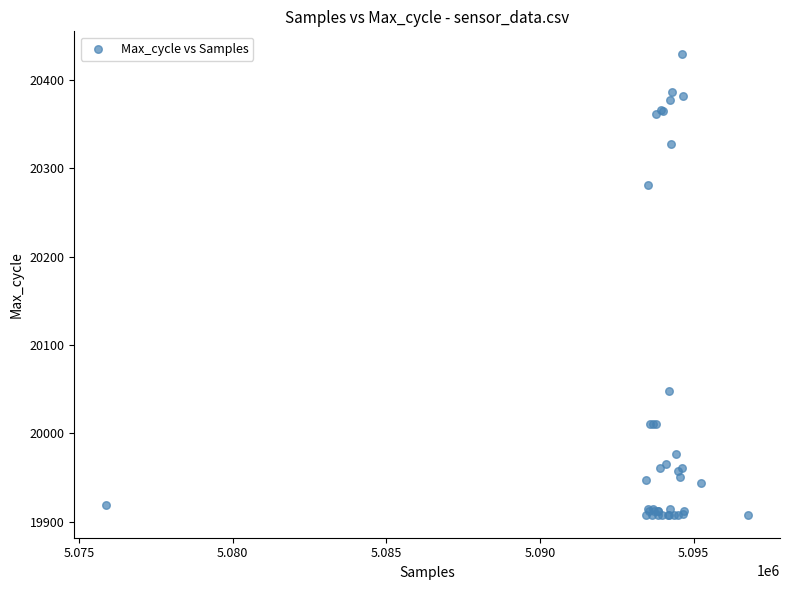

What Y value in the scatter plot is closest to 20168?

20281